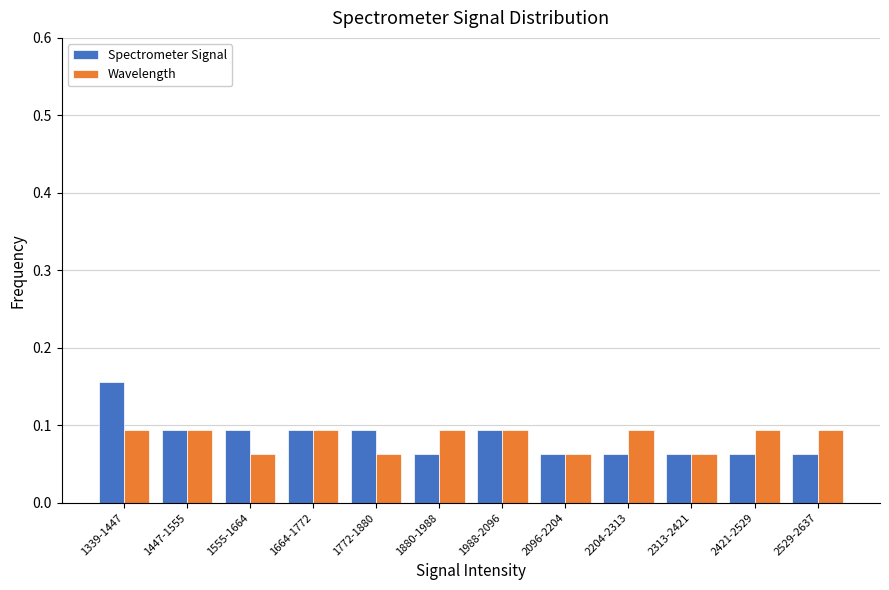

Rank the series by their maximum value, from highest to lowest.

Spectrometer Signal, Wavelength